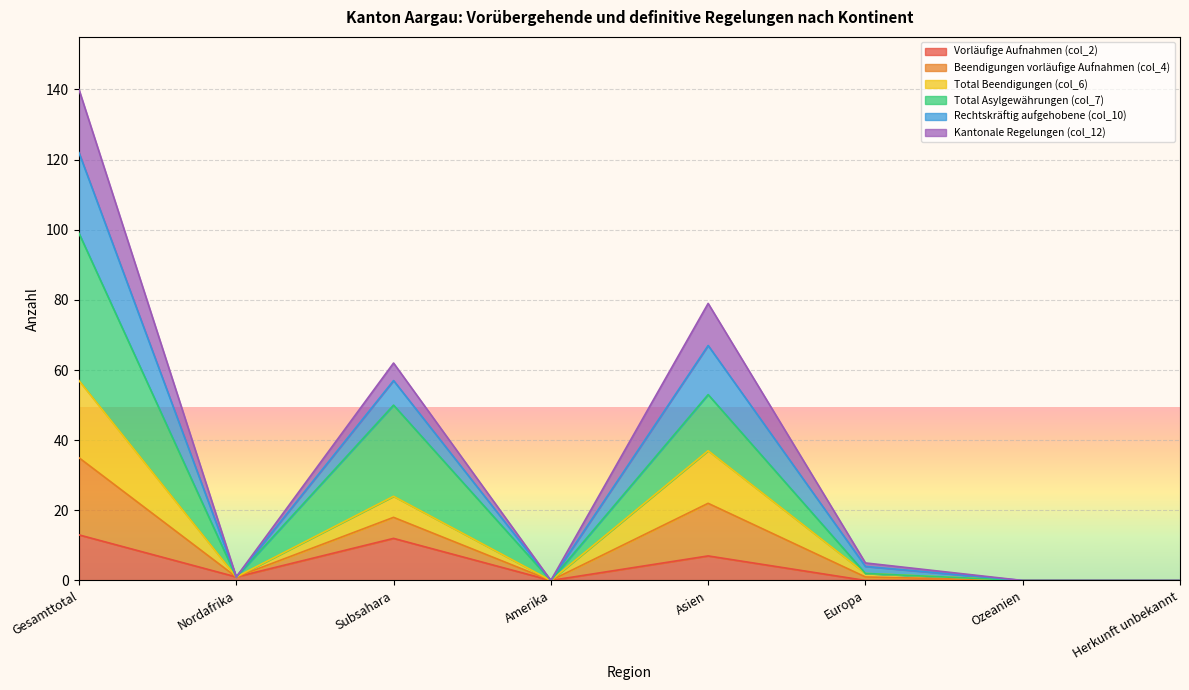

Which has a higher value, Asien or Nordafrika?

Asien